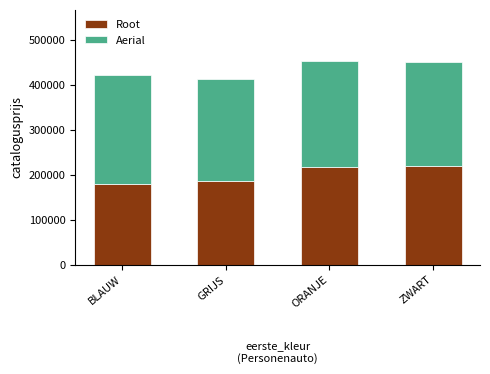

How many bars are there in total?

4